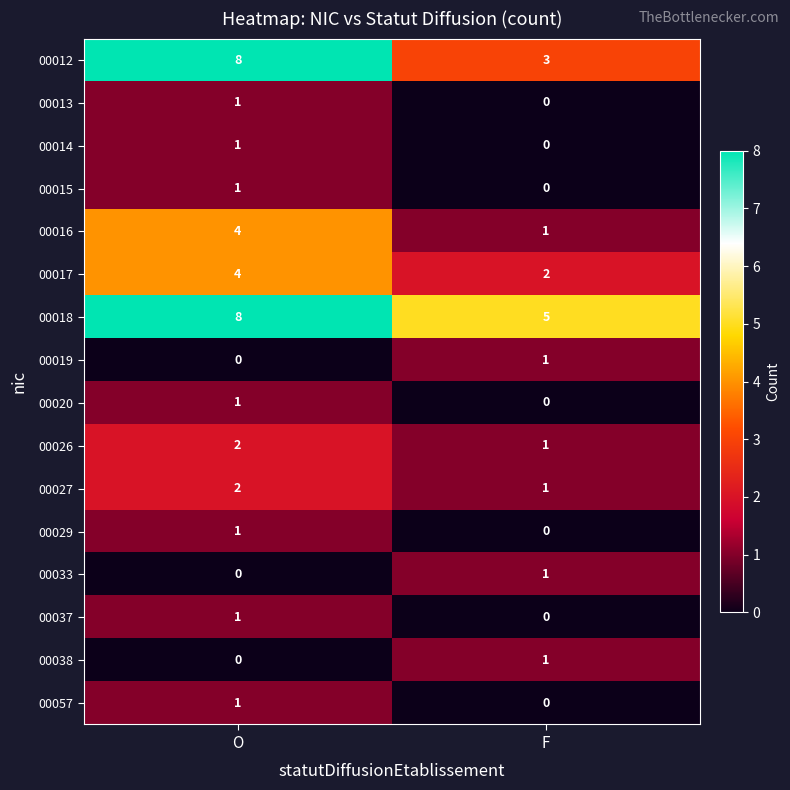

Which series has the largest total across all categories?

00018